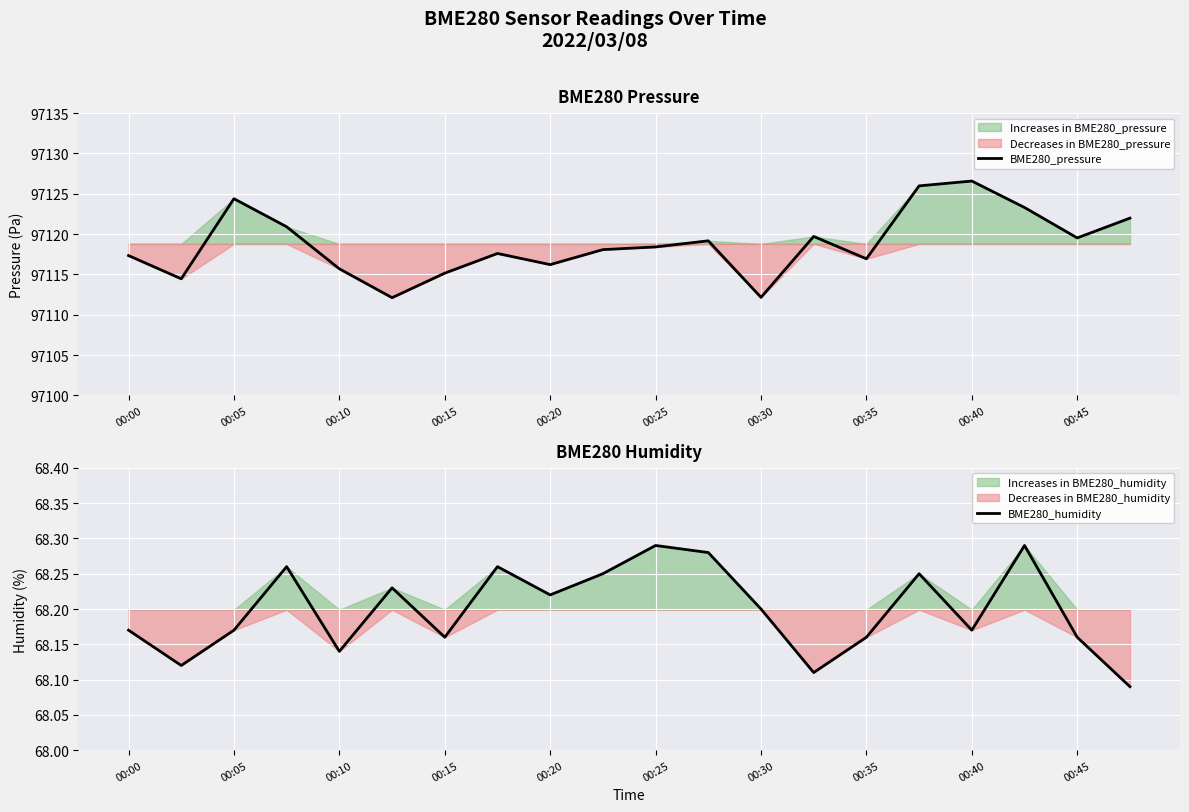

Rank the series by their maximum value, from lowest to highest.

BME280_humidity, BME280_pressure